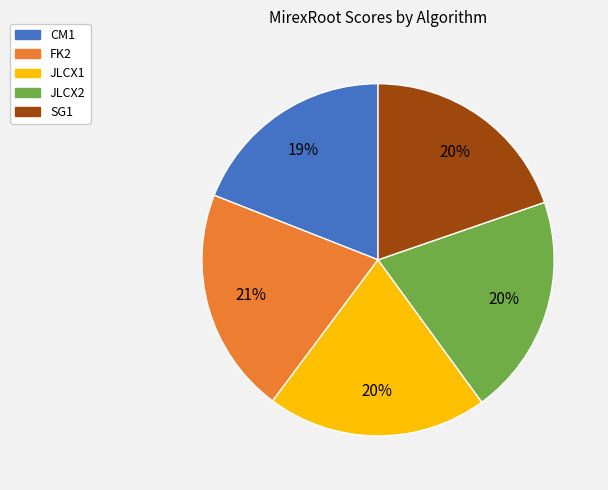

Is it true that JLCX2 is 5% of the pie?

False